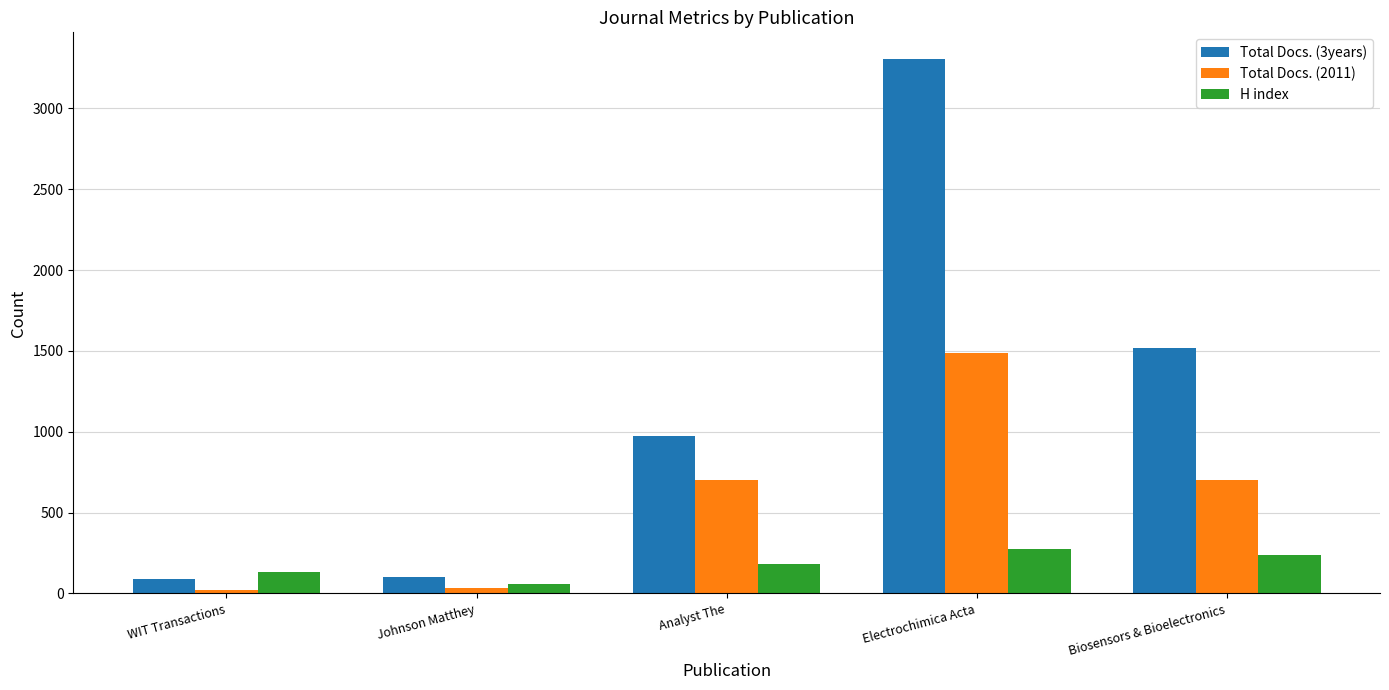

What is the label of the 5th bar from the right?

WIT Transactions